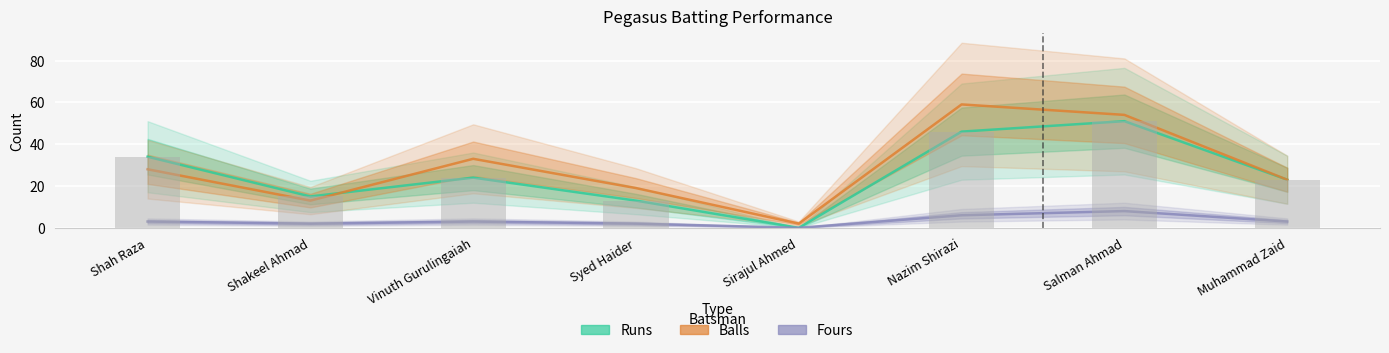

Is the value of Runs at Shakeel Ahmad greater than the value of Fours at Sirajul Ahmed?

Yes